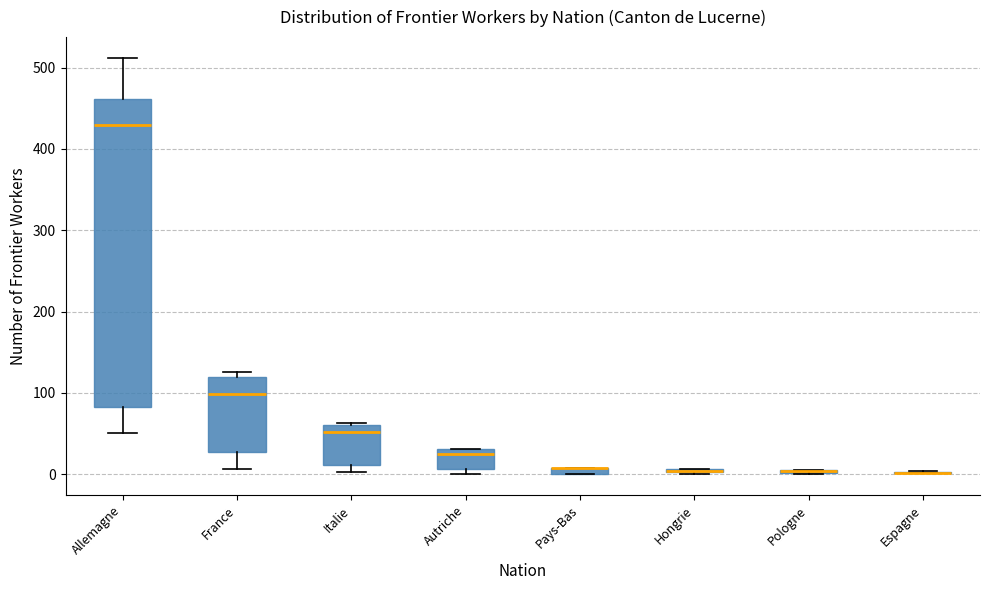

Comparing the boxes themselves (not the whiskers), which one is the tallest?

Allemagne